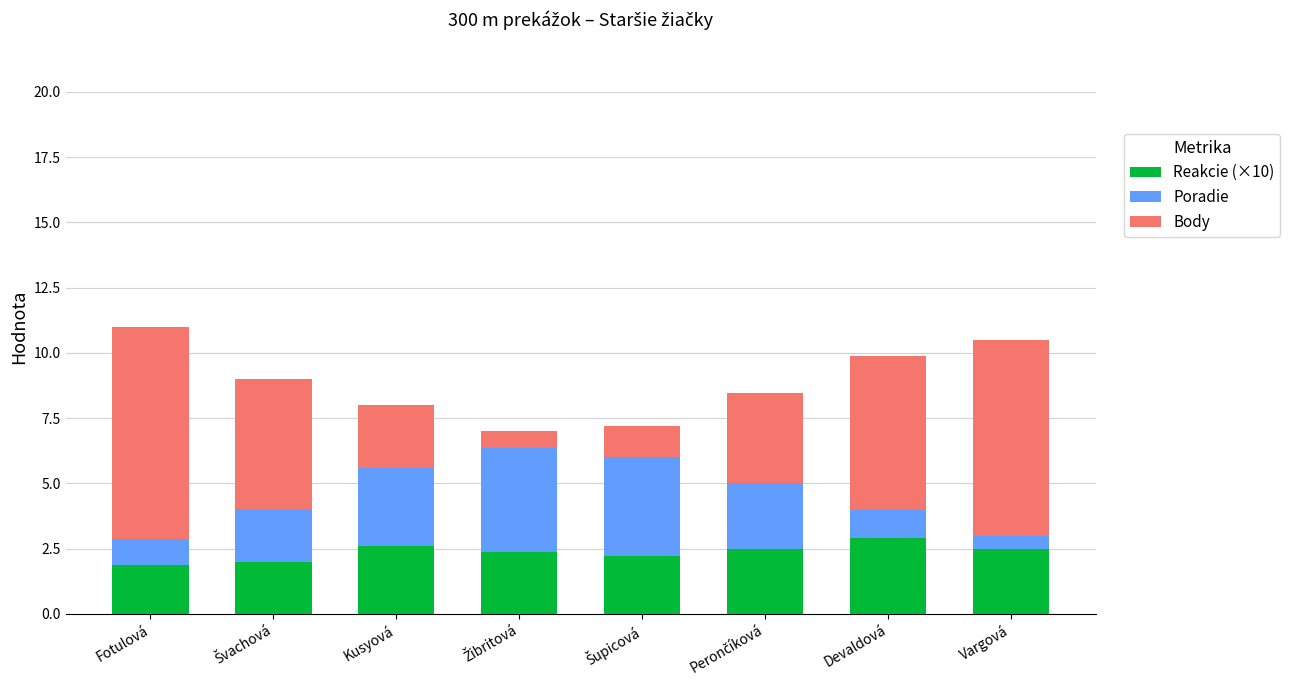

At which label does Reakcie (×10) first exceed 2?

Kusyová